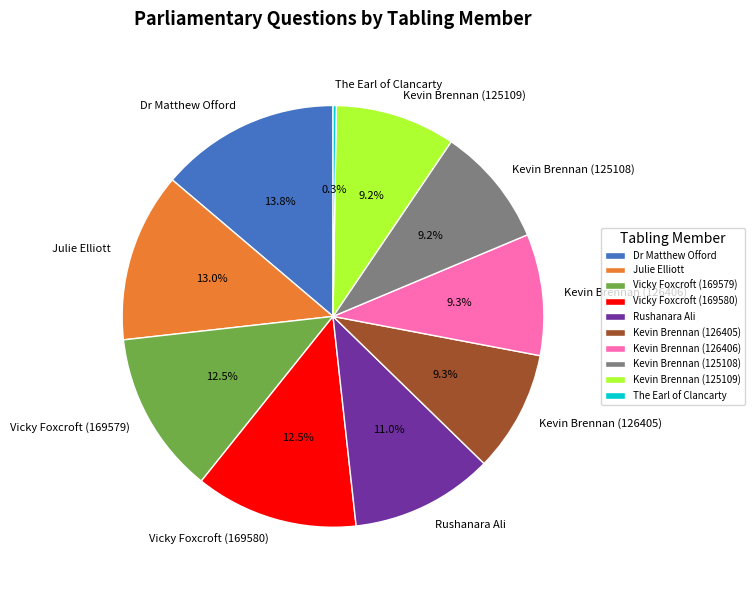

What percentage is NOT represented by Vicky Foxcroft (169580)?

87.5%